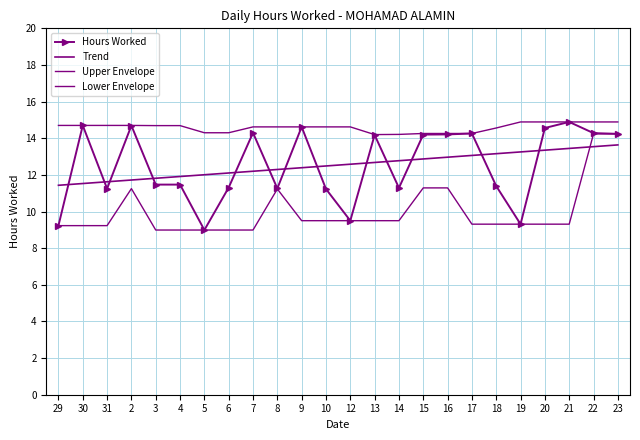

What are all the series names shown in the legend?

Hours Worked, Trend, Upper Envelope, Lower Envelope